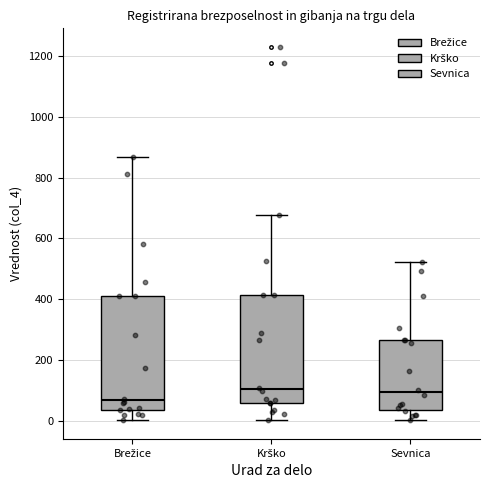

Where does the upper whisker of the box for Sevnica end on the y-axis? The values are not printed on the chart, so give them approximately, as read against the axis.

520